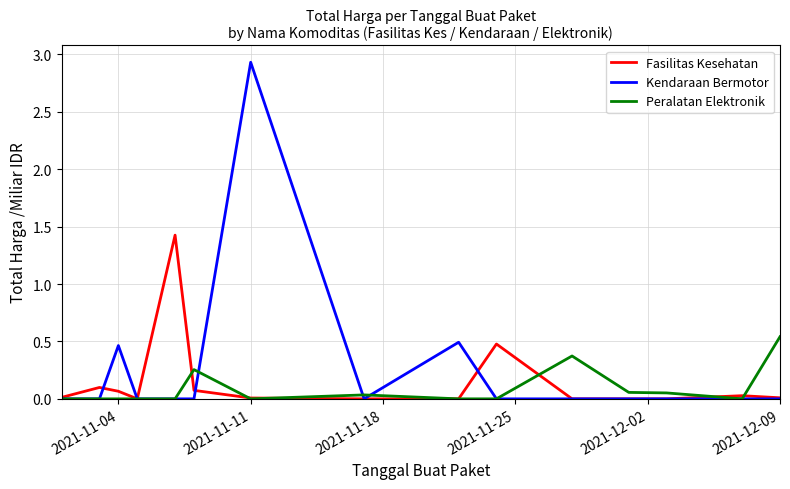

Rank the series by their maximum value, from highest to lowest.

Kendaraan Bermotor, Fasilitas Kesehatan, Peralatan Elektronik